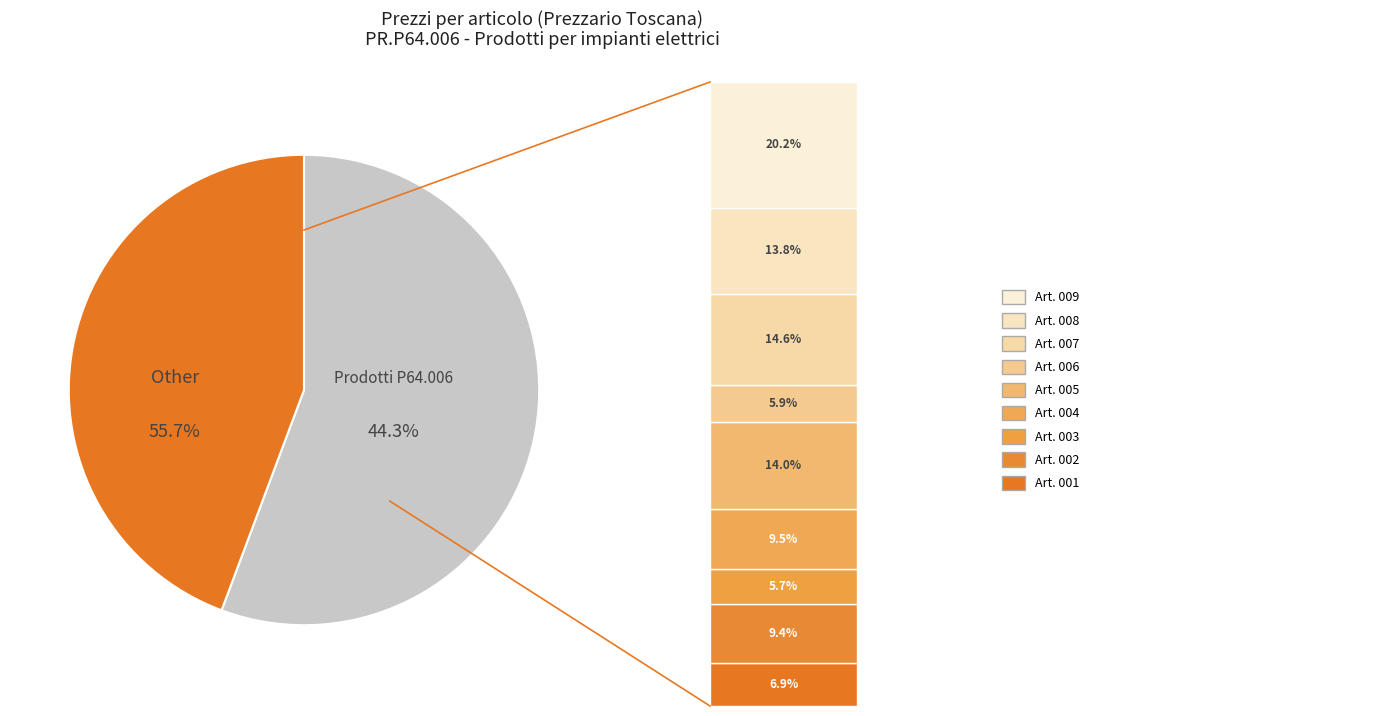

The PR.P64.006.004 slice represents 10% of the pie. True or false?

True